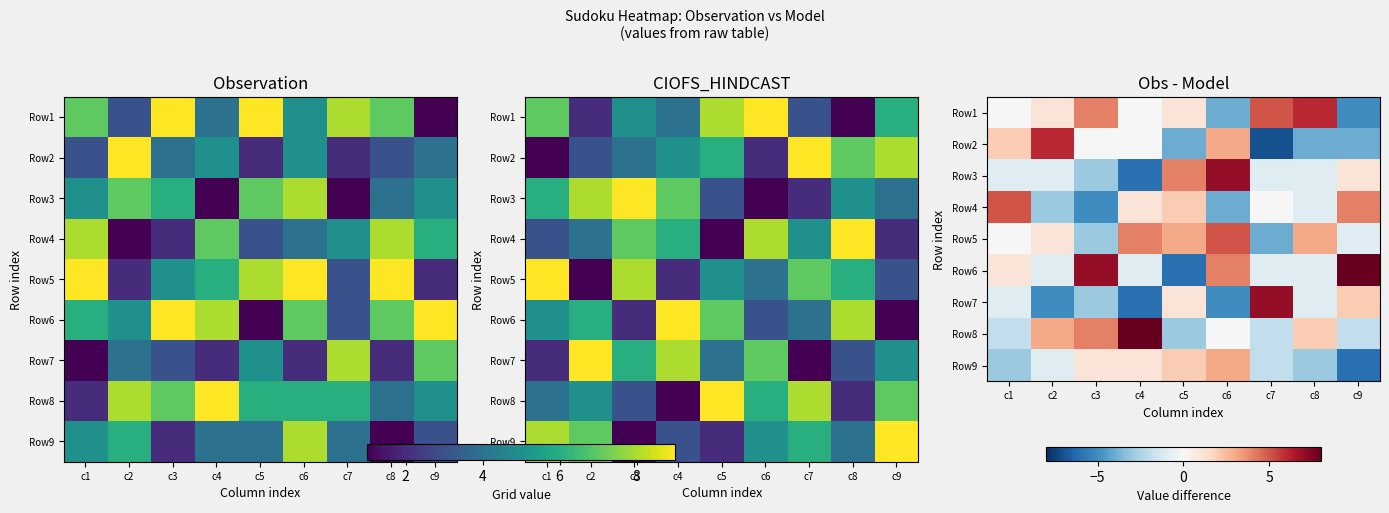

How many data points in Row4 are above 0?

4